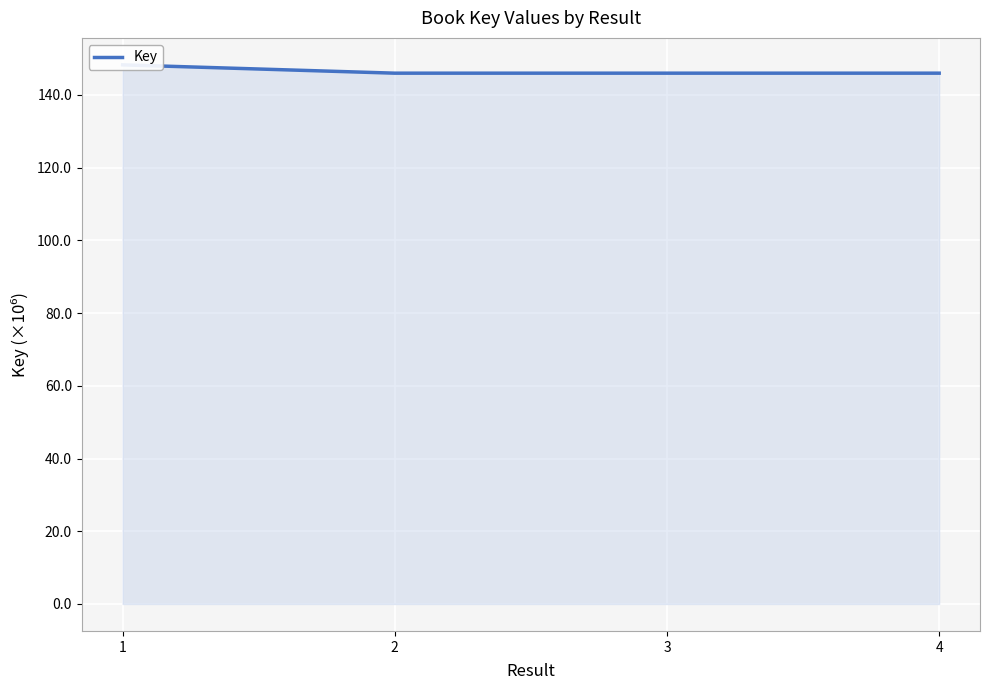

Where is the first local maximum?

3